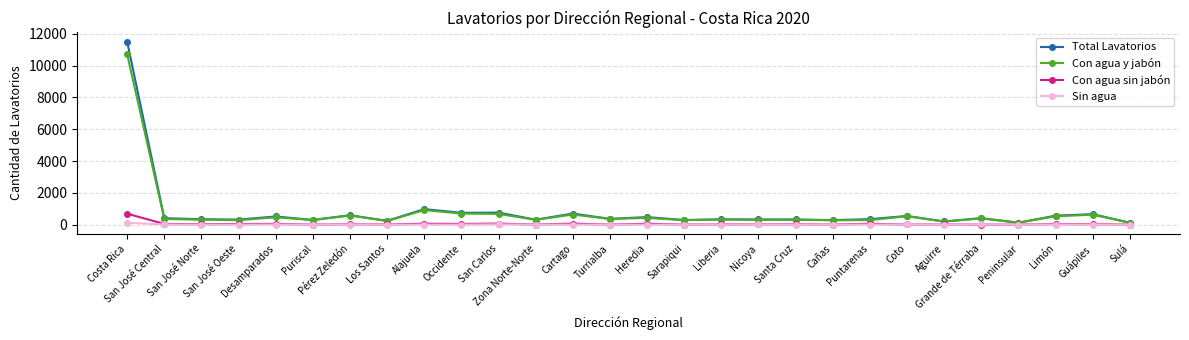

What is the sum of all Con agua y jabón values?

21430